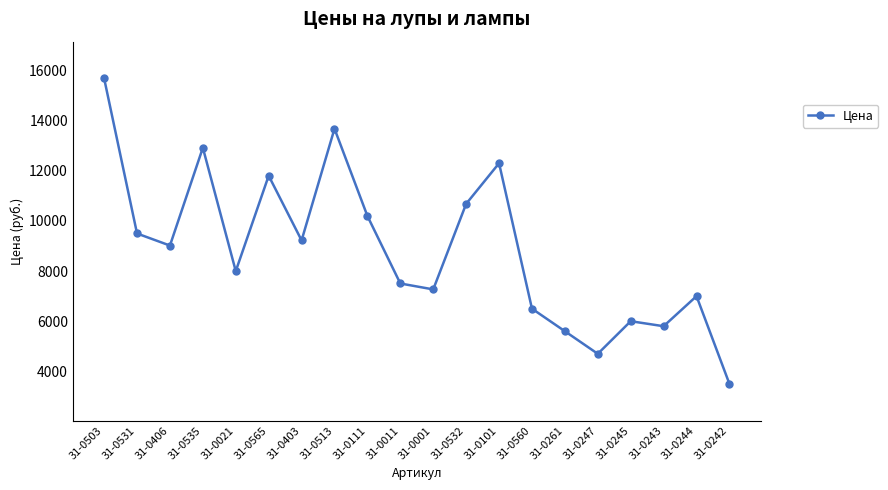

What is the sum of the values at 31-0247 and 31-0001?

11968.0